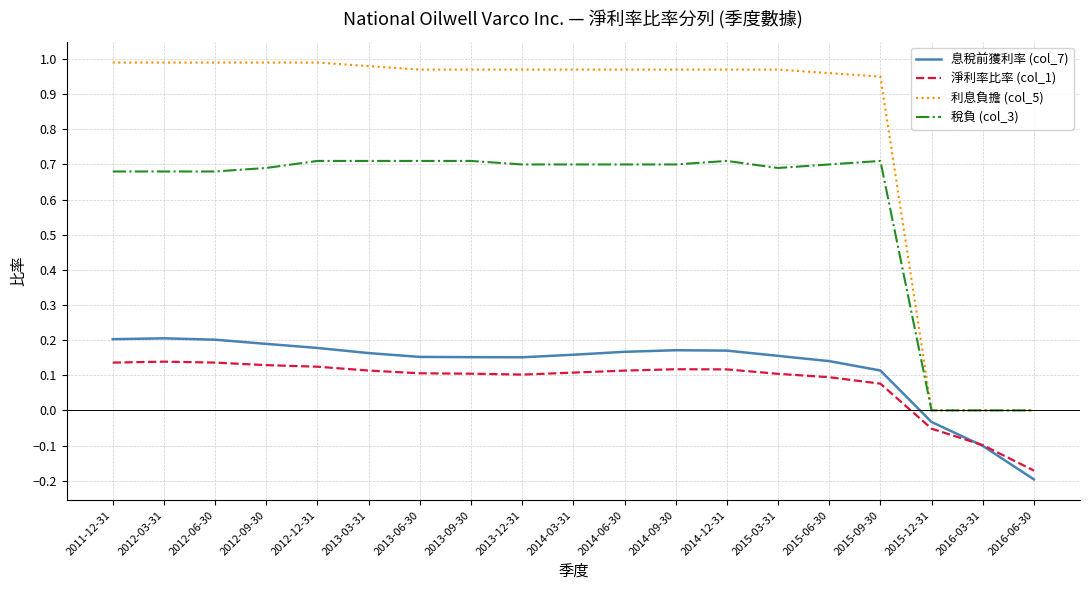

True or false: 淨利率比率 (col_1) and 利息負擔 (col_5) cross at least once.

False